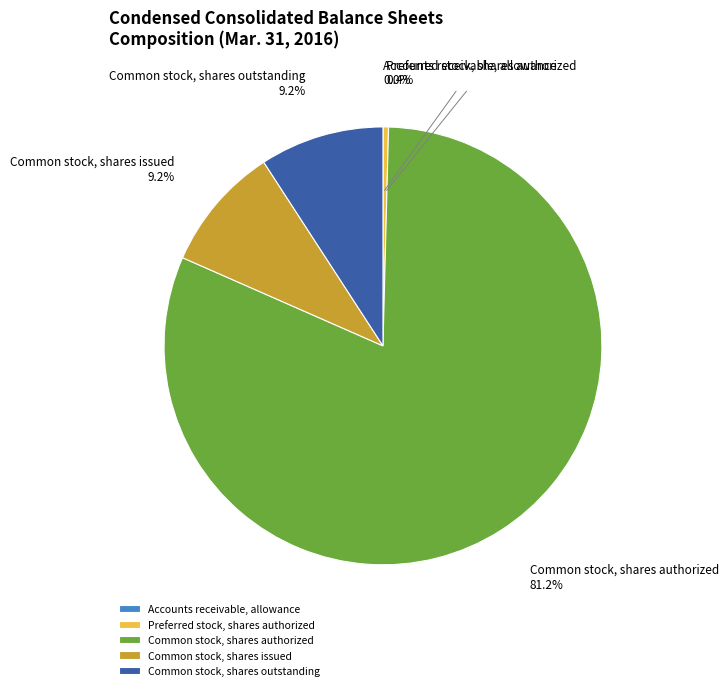

Which has a higher value, Common stock, shares authorized or Common stock, shares outstanding?

Common stock, shares authorized